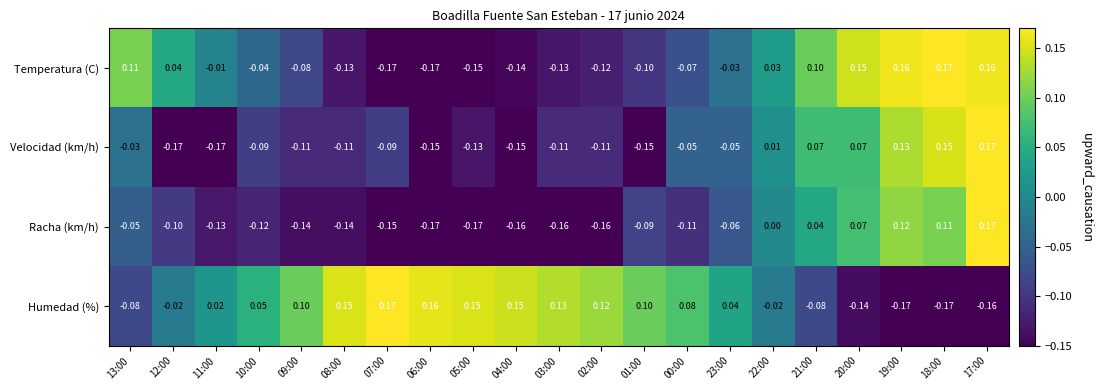

Rank the series at 00:00 from lowest to highest value.

Racha (km/h), Temperatura (C), Velocidad (km/h), Humedad (%)